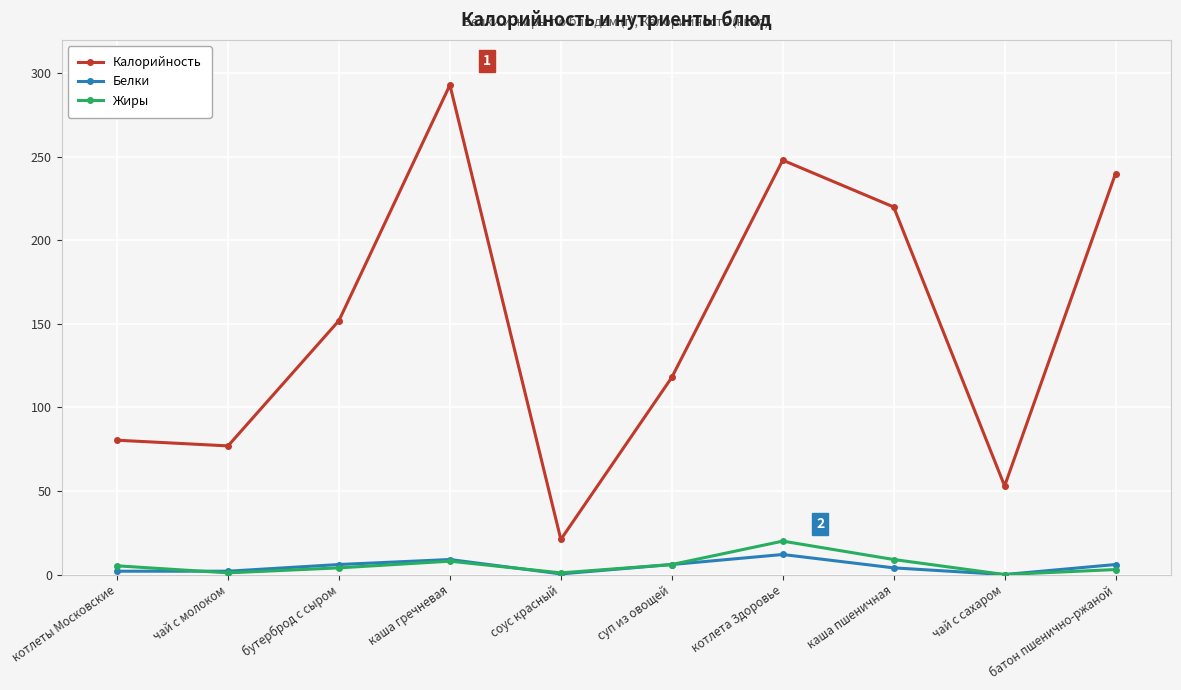

In Жиры, how many points are higher than both neighbors (excluding endpoints)?

2